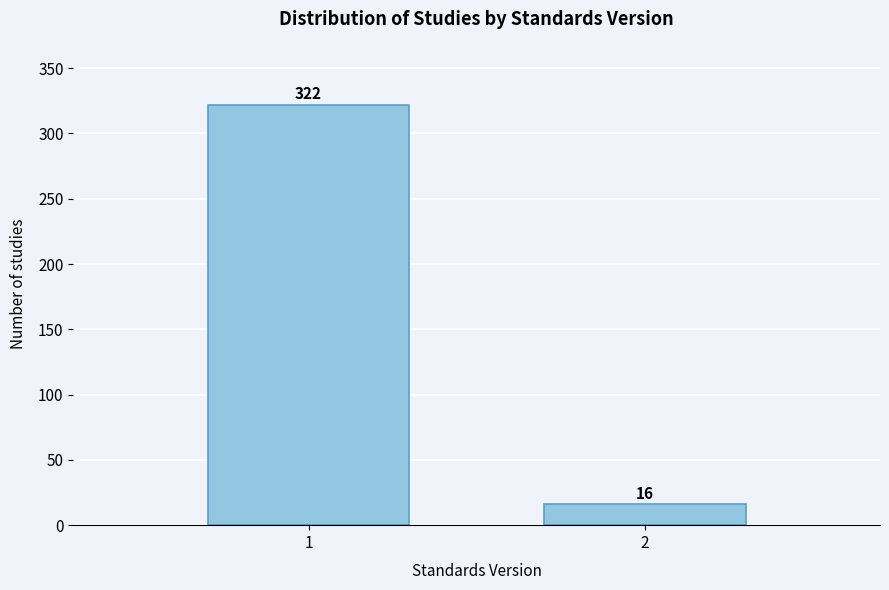

Reading left to right, extract all data points from this chart.

322	16